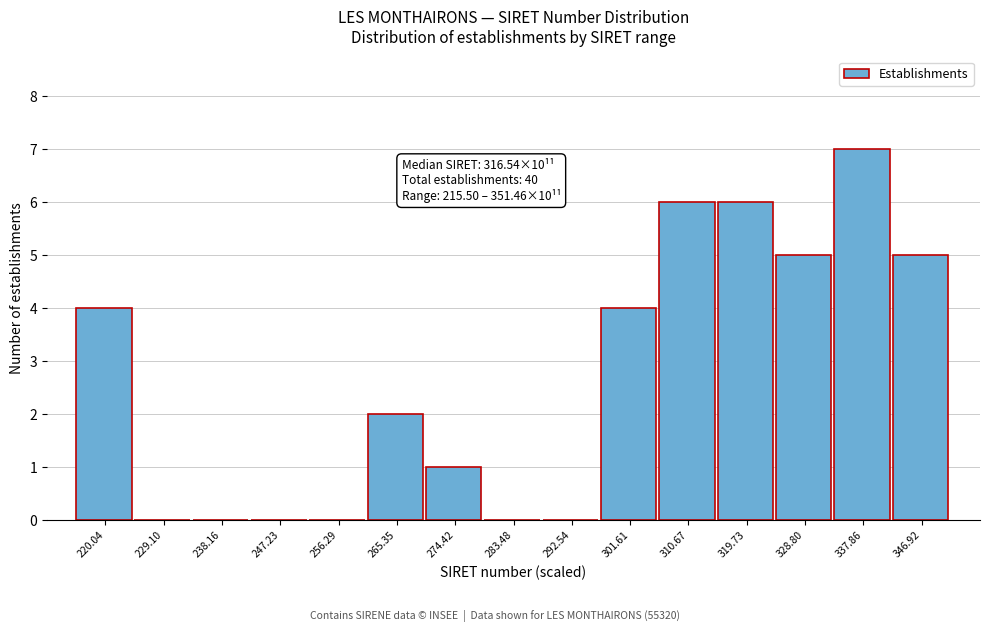

Which range on the x-axis has the tallest bar?

333 to 342